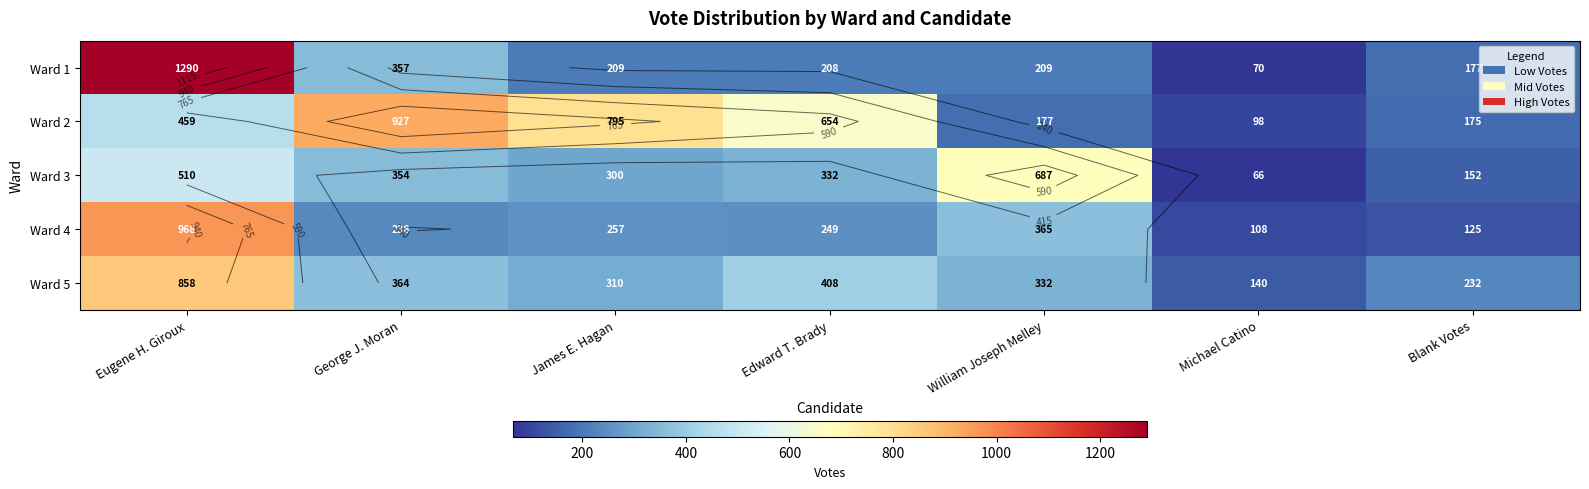

The Ward 3 series shows 66 at Michael Catino. True or false?

True